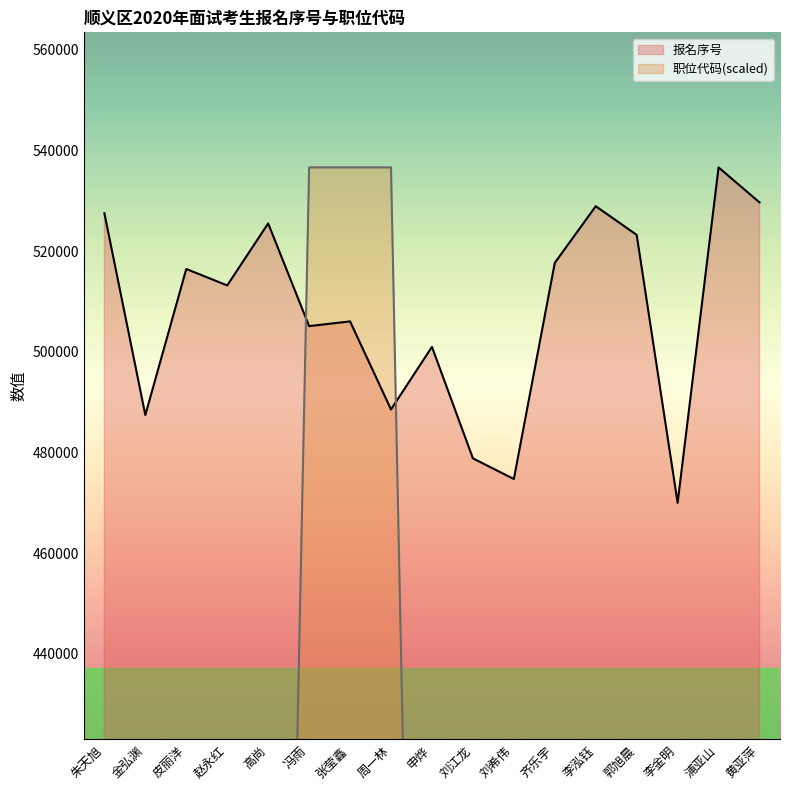

At which label does 职位代码 first exceed 142838?

皮丽洋